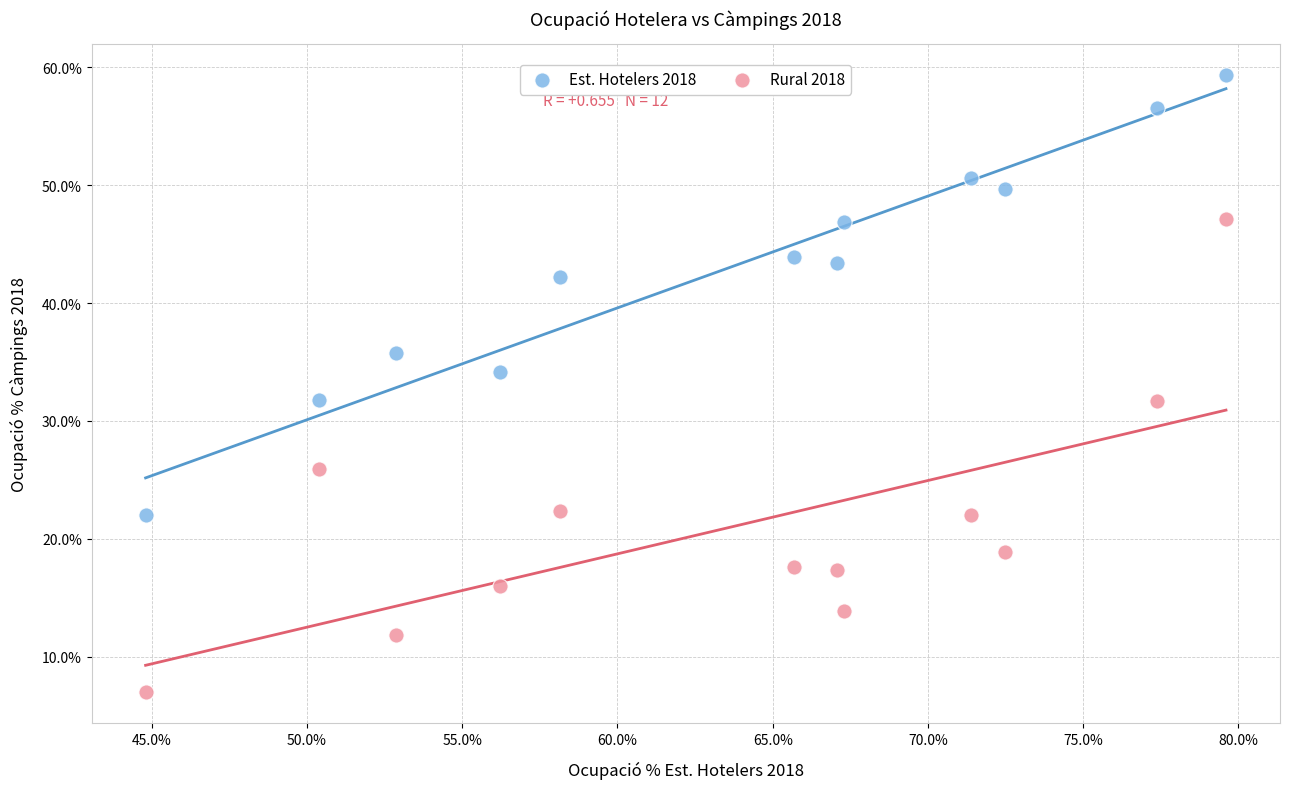

Across all data points, what is the range of Y values (max minus min)?

52.4